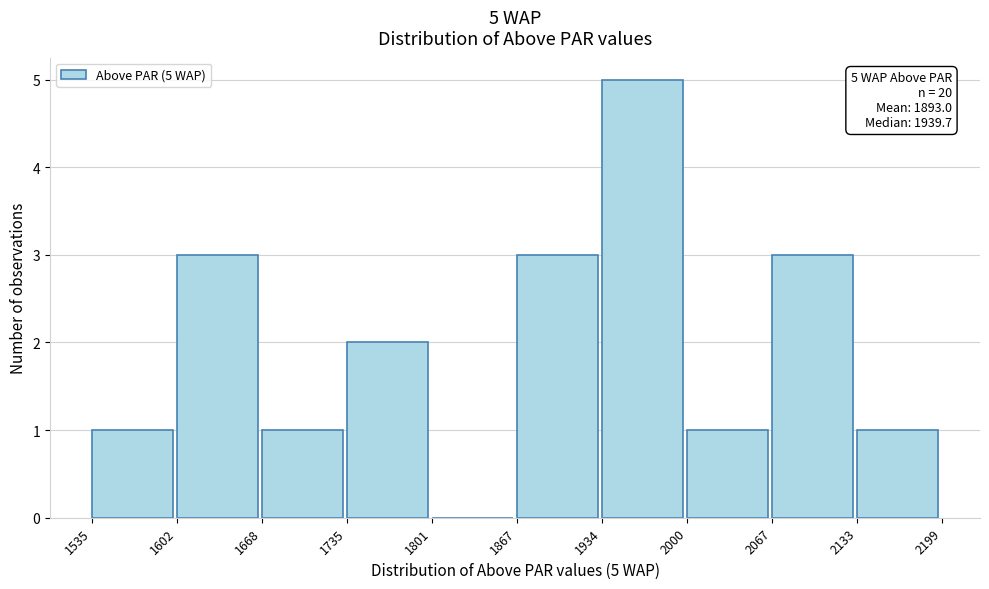

Which range on the x-axis has the tallest bar?

1934 to 2000